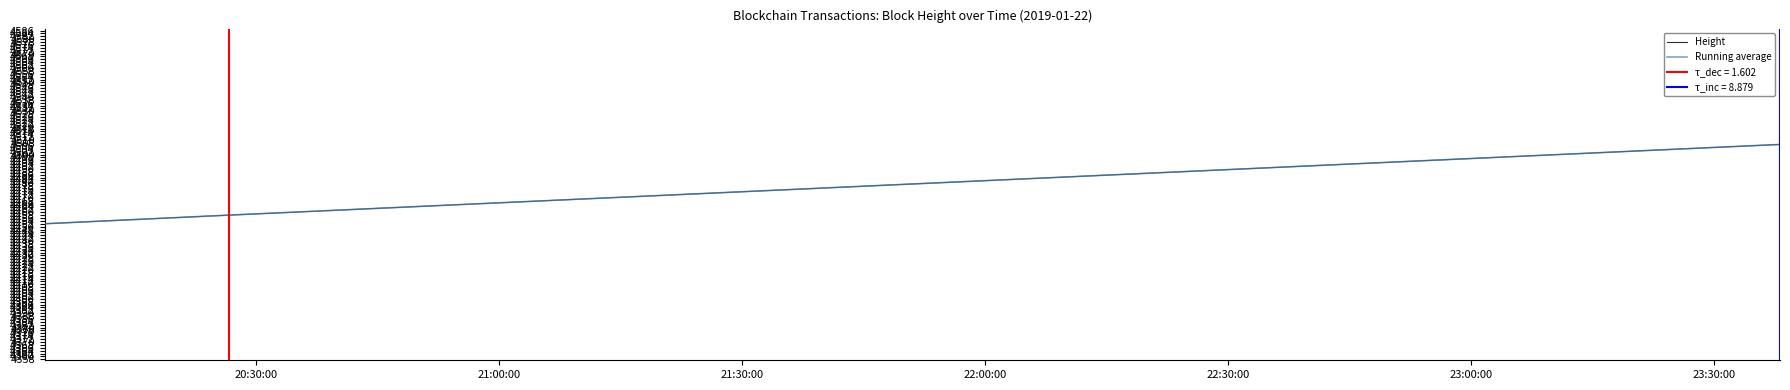

What position from the left is 20:30:00?

1